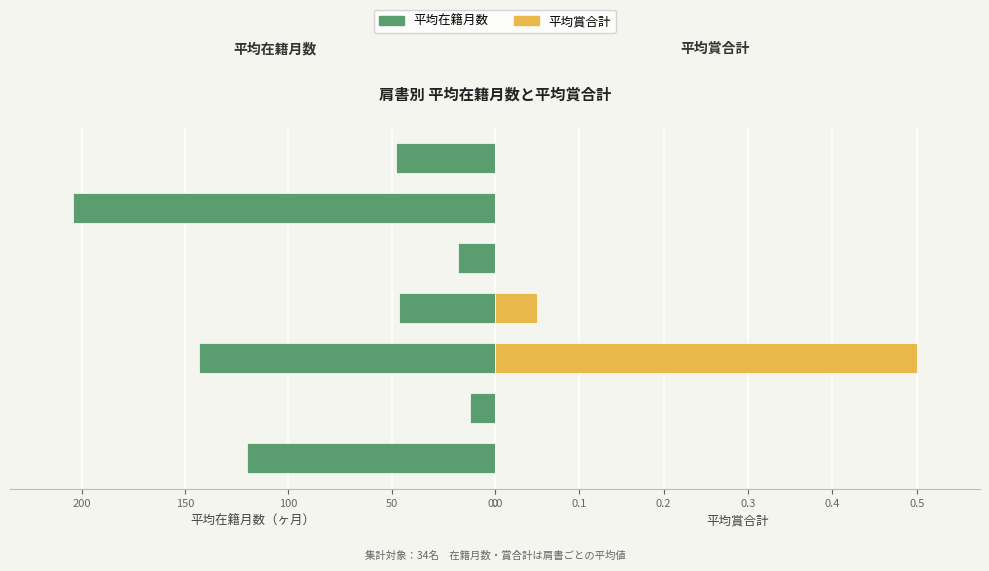

Does the chart contain stacked bars?

No